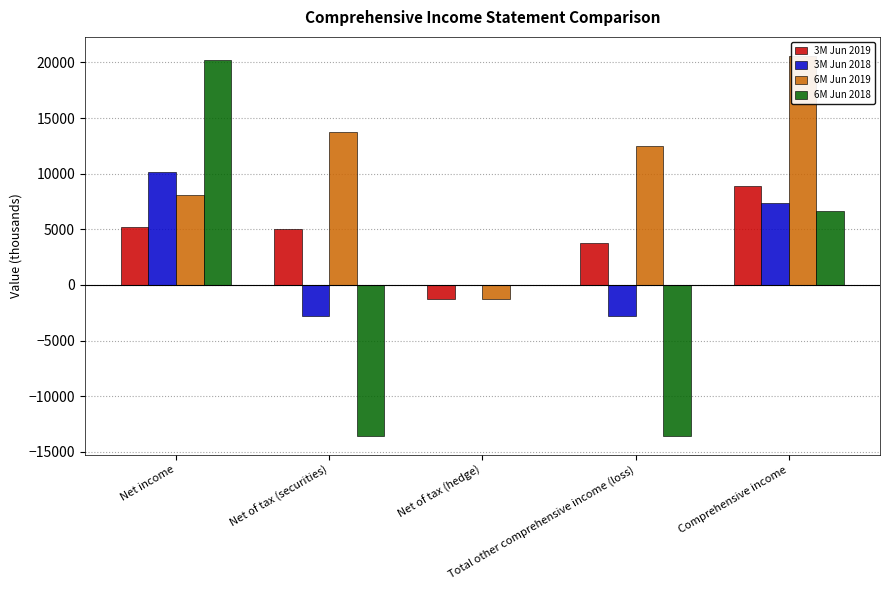

Which label corresponds to the largest value in the chart?

Comprehensive income